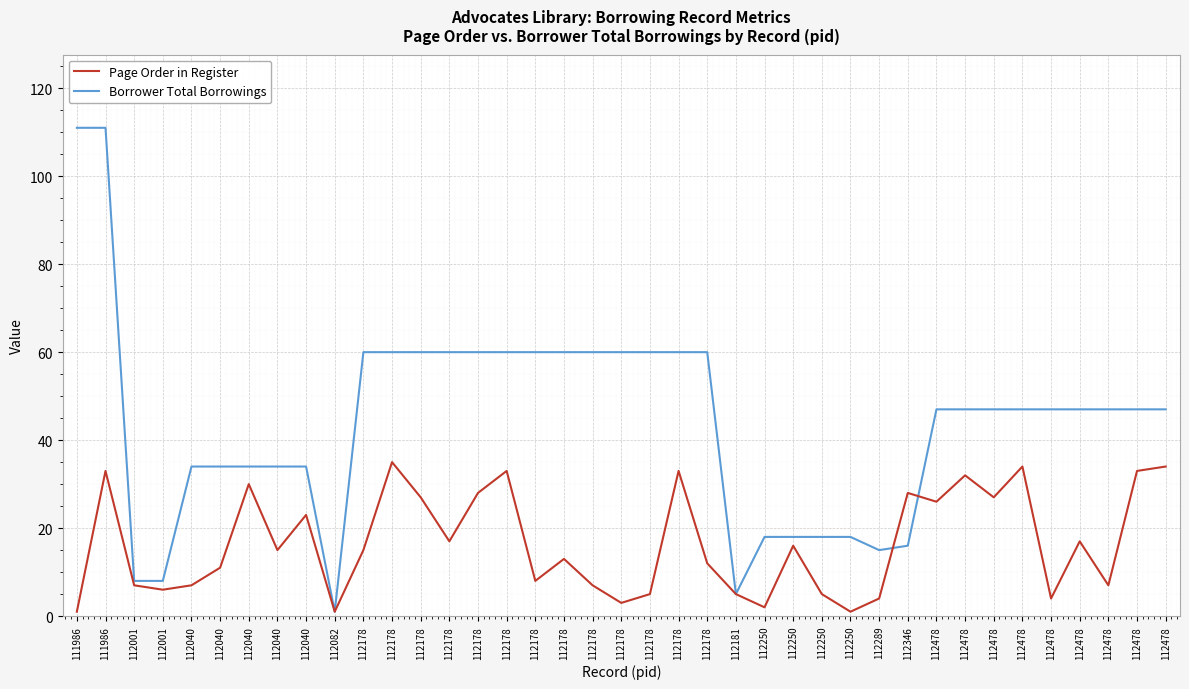

List the series in order of their overall mean, highest first.

Borrower Total Borrowings, Page Order in Register